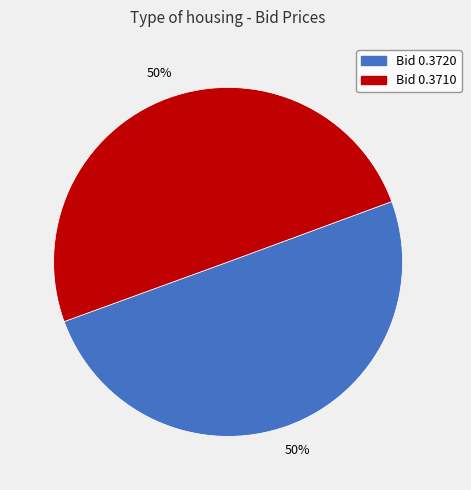

To the nearest percent, what is the average slice percentage?

50%